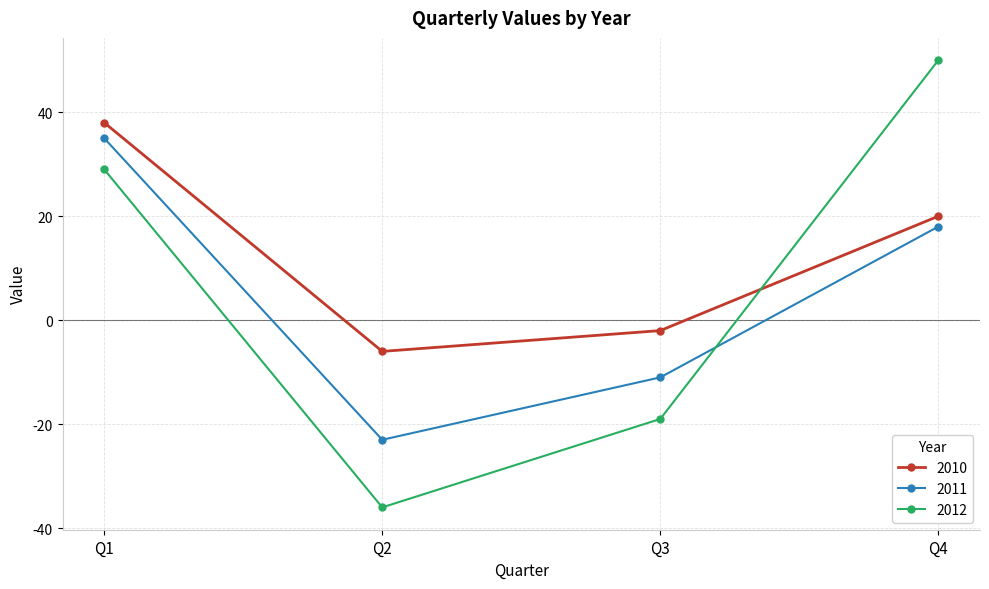

What is the sum of the 2012 values at Q2 and Q3?

-55